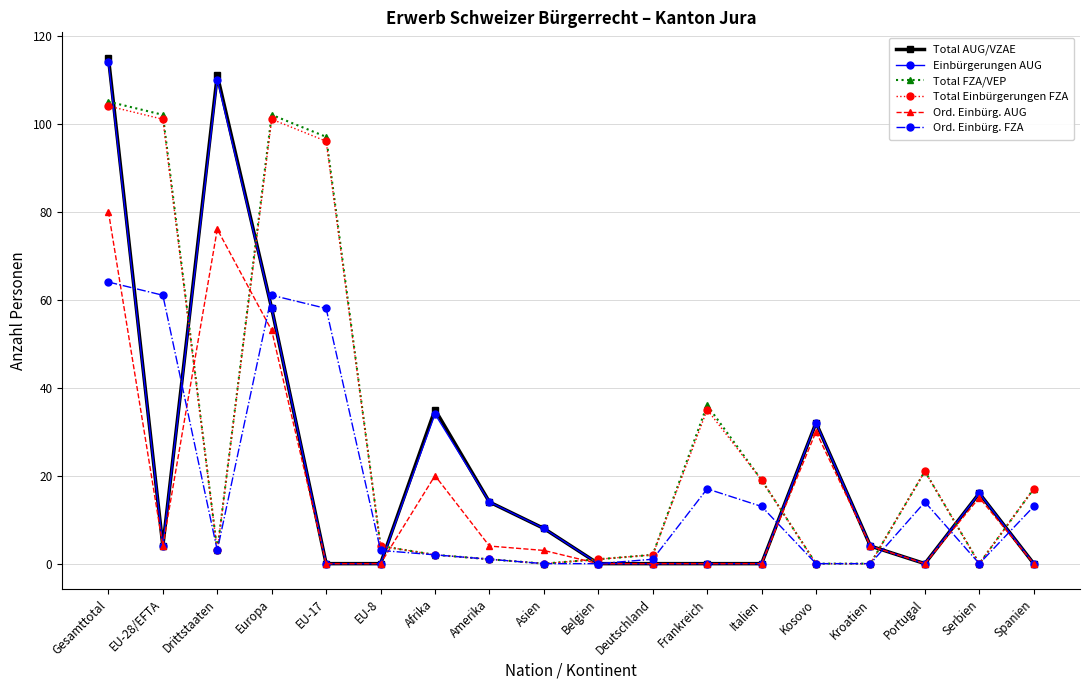

Which series changed the most between Europa and Kosovo?

Total FZA/VEP